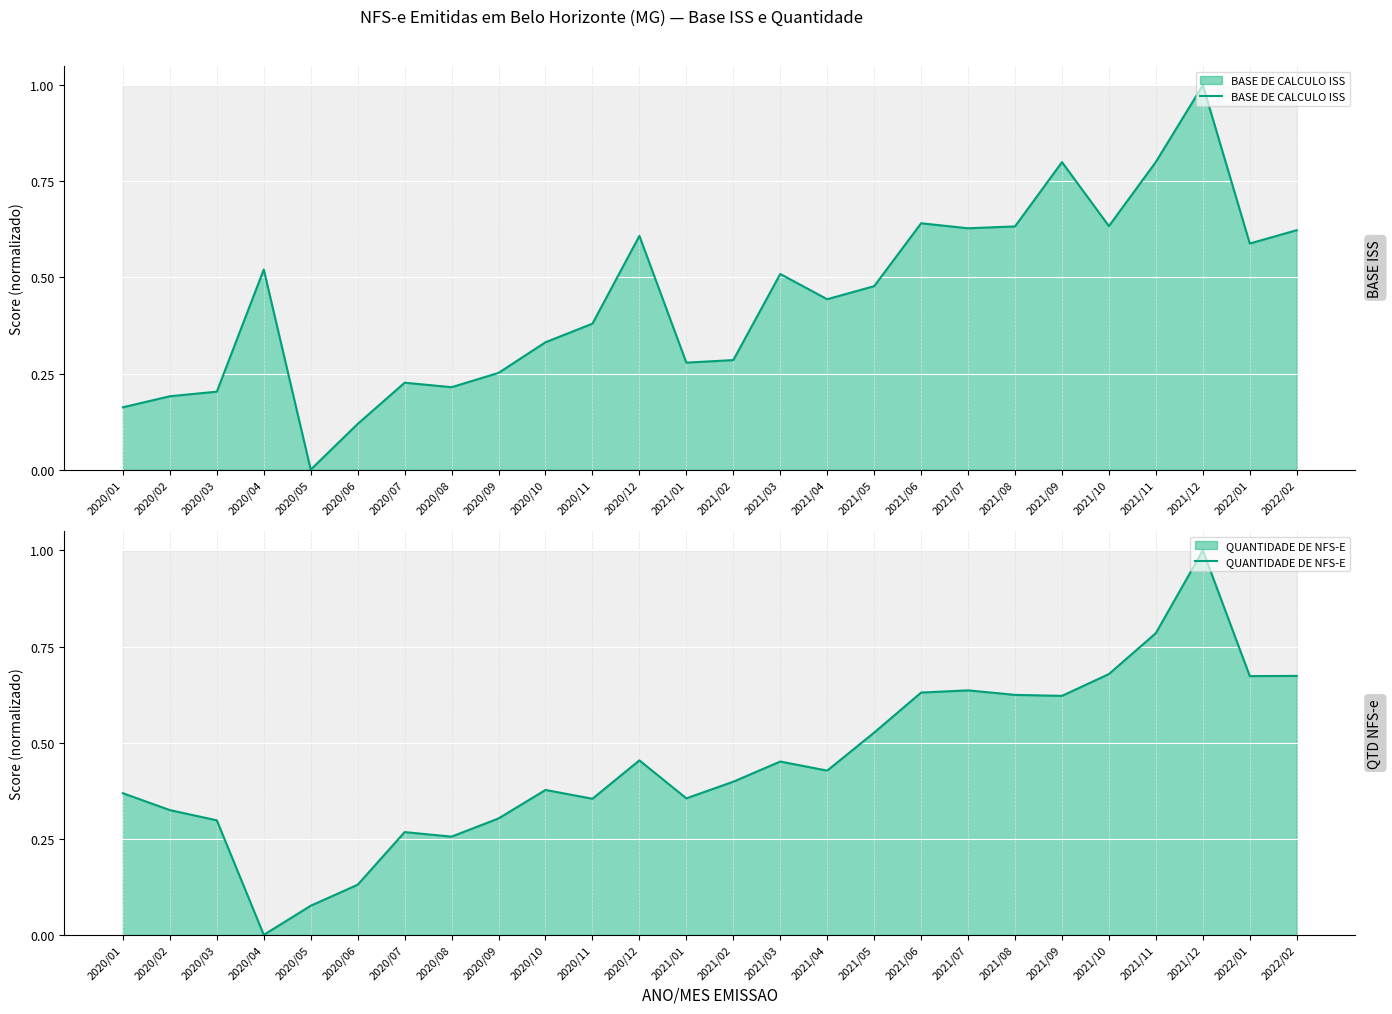

How many intersections are there between QUANTIDADE DE NFS-E and BASE DE CALCULO ISS?

11